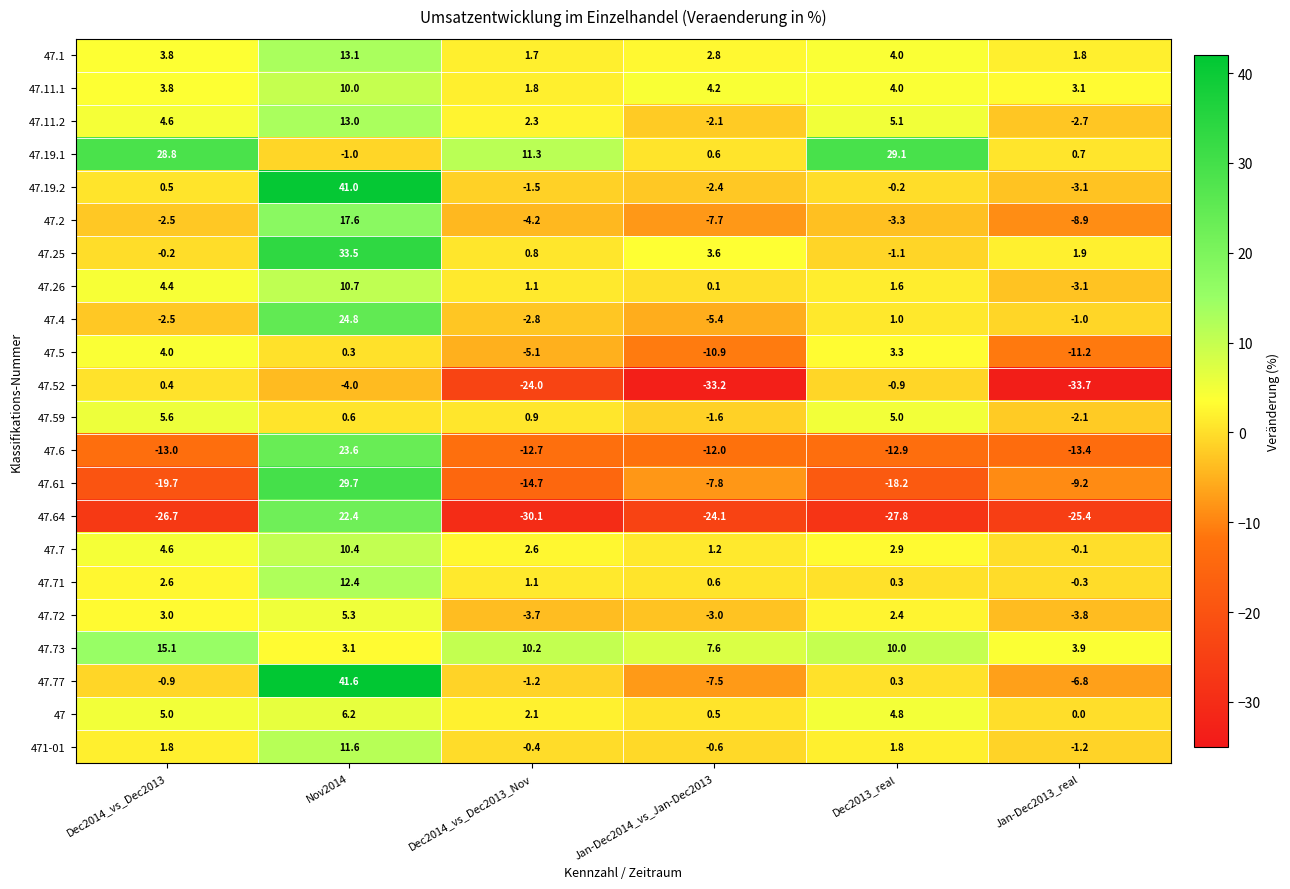

Between Dec2014_vs_Dec2013 and Jan-Dec2014_vs_Jan-Dec2013, which series saw the biggest shift?

47.52